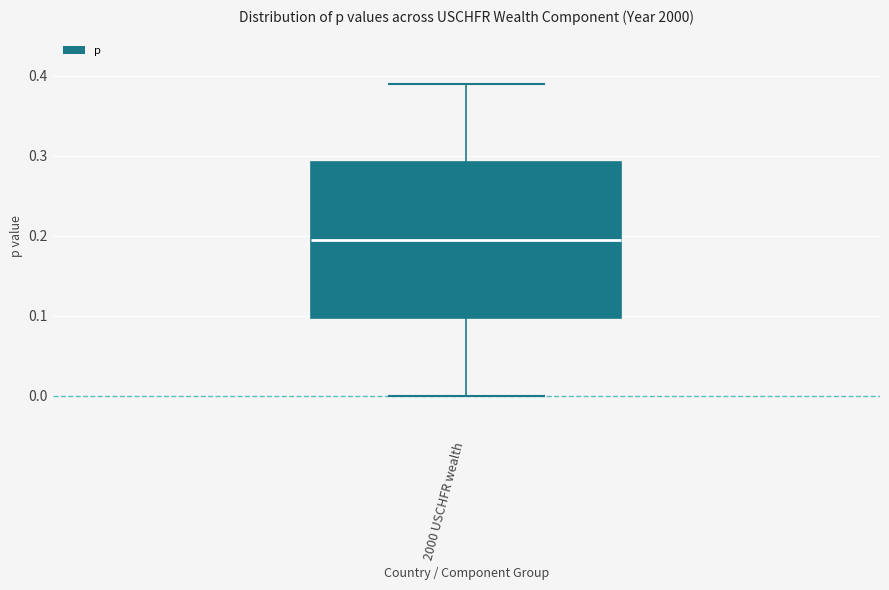

Transcribe this box plot: give where the median line is, the range the box spans, and where the two whiskers end, as read against the y-axis. The values are not printed on the chart, so give them approximately, as read against the axis.

median 0.20, box 0.10 to 0.29, whiskers 0.00 to 0.39